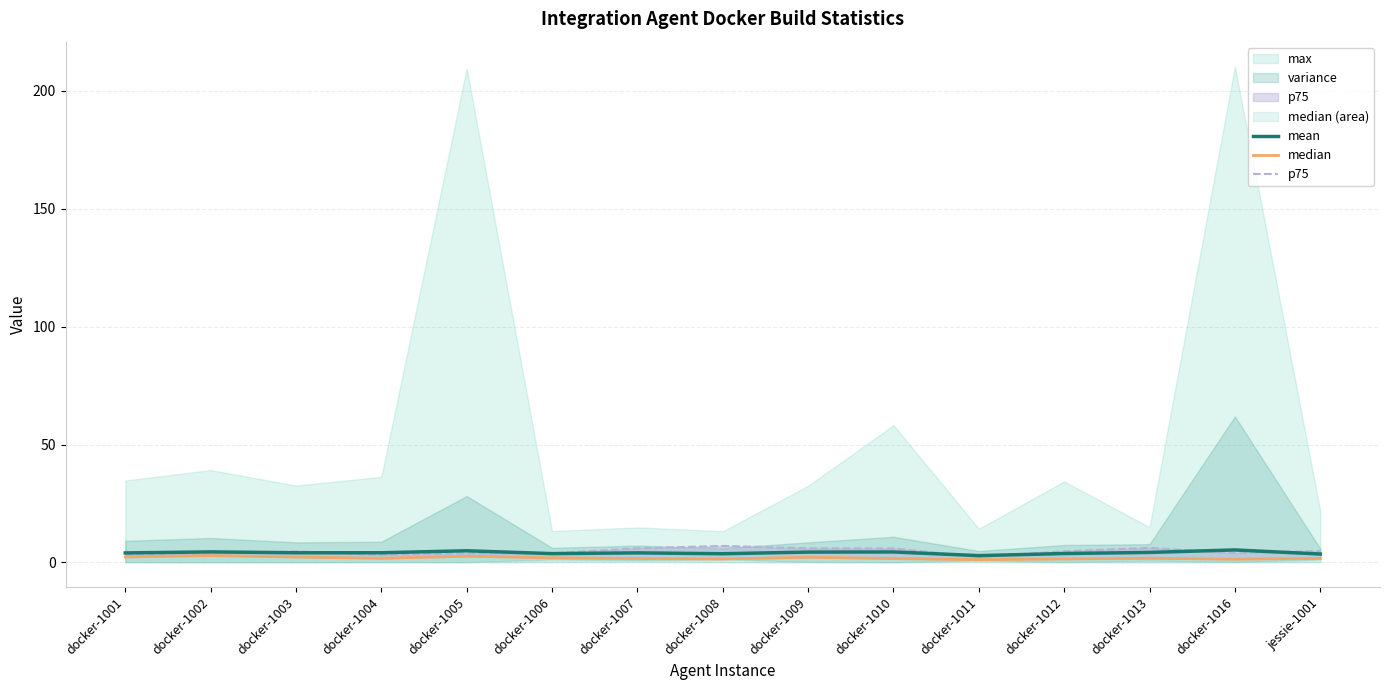

True or false: mean has more than 0 points higher than both neighbors.

True